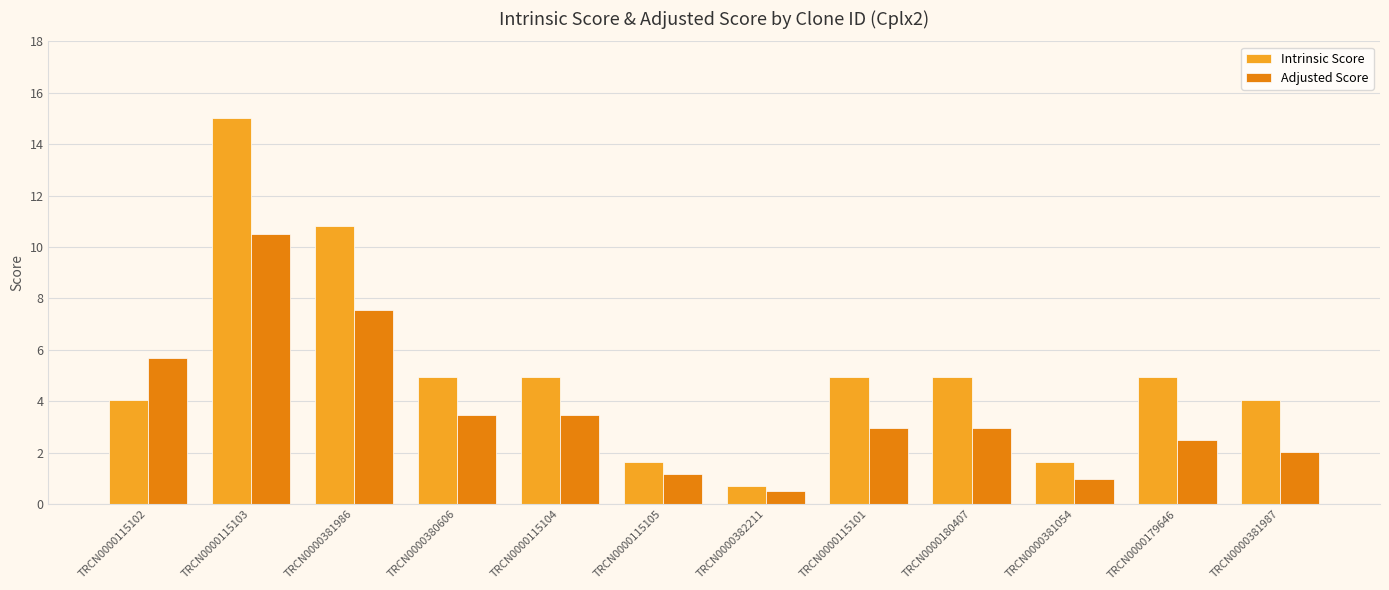

What is the label of the 10th bar from the left?

TRCN0000381054